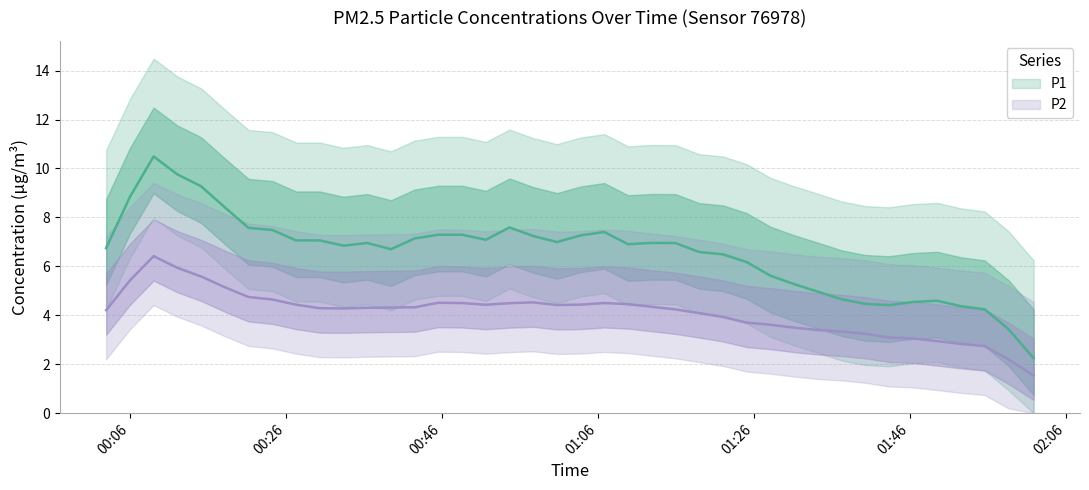

The P2 series shows 4.3 at 2023-12-22T02:01:48. True or false?

False